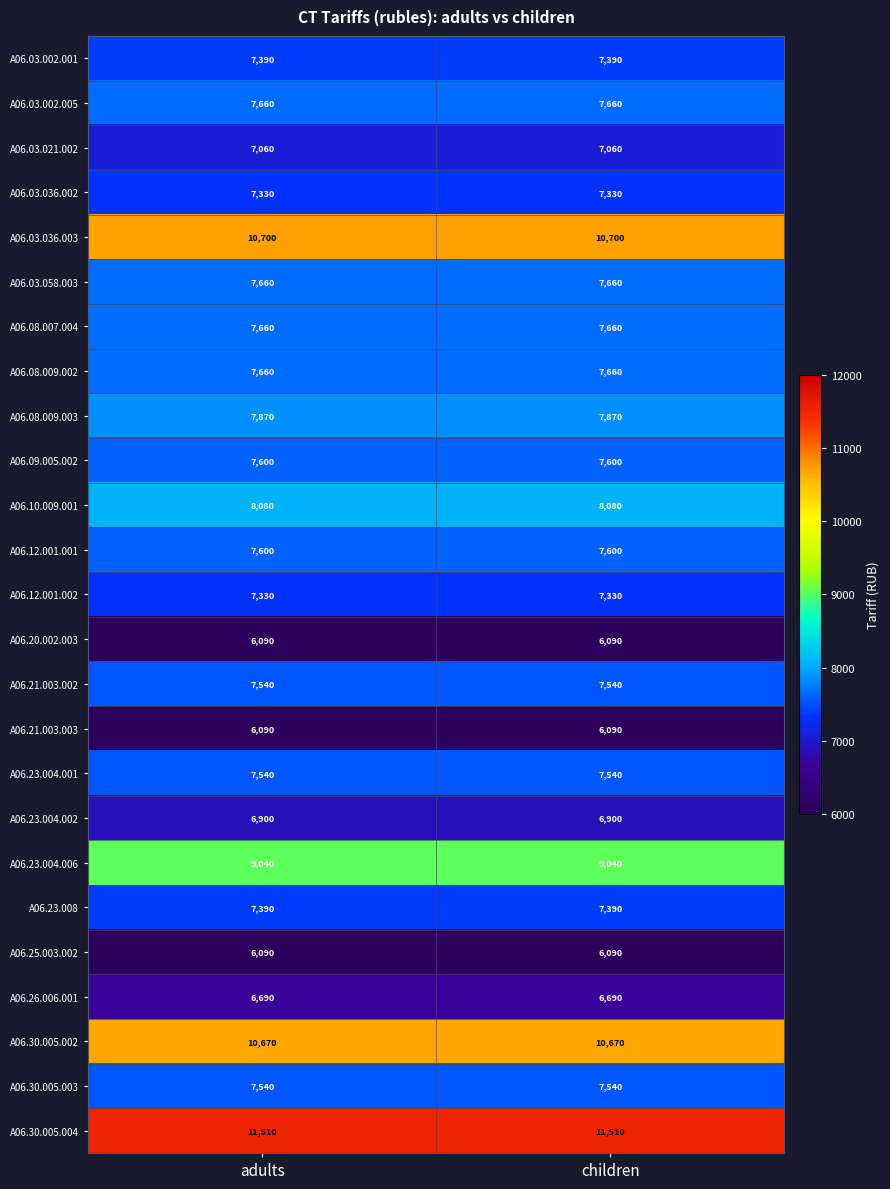

What is the approximate value of A06.08.007.004 at adults?

7660